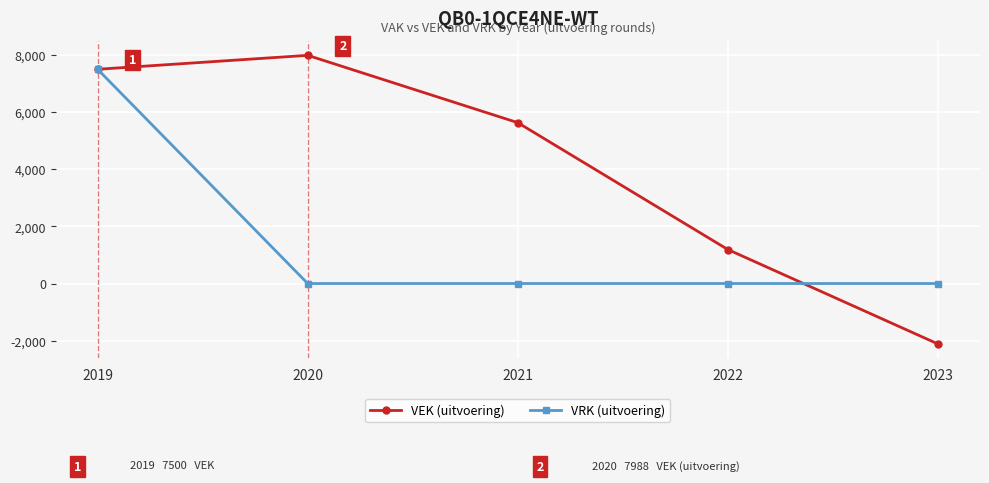

What is the spread (max minus min) of values at 2020?

7988